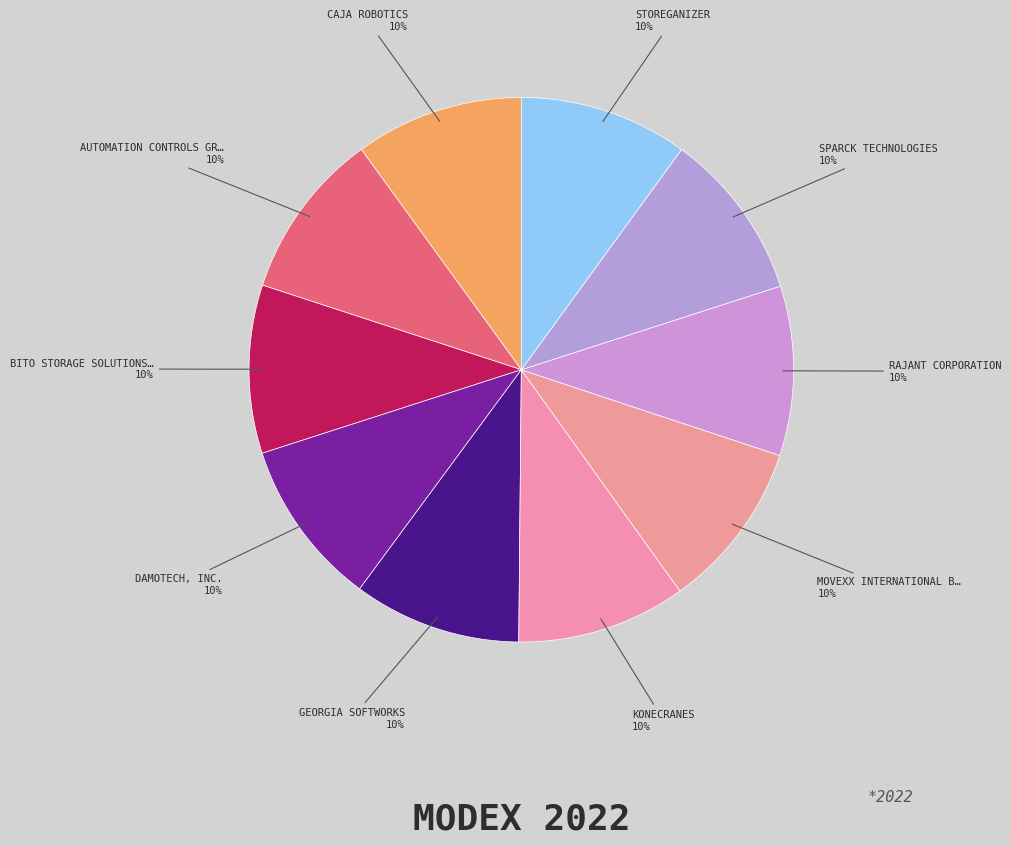

Count the number of slices in the pie.

10